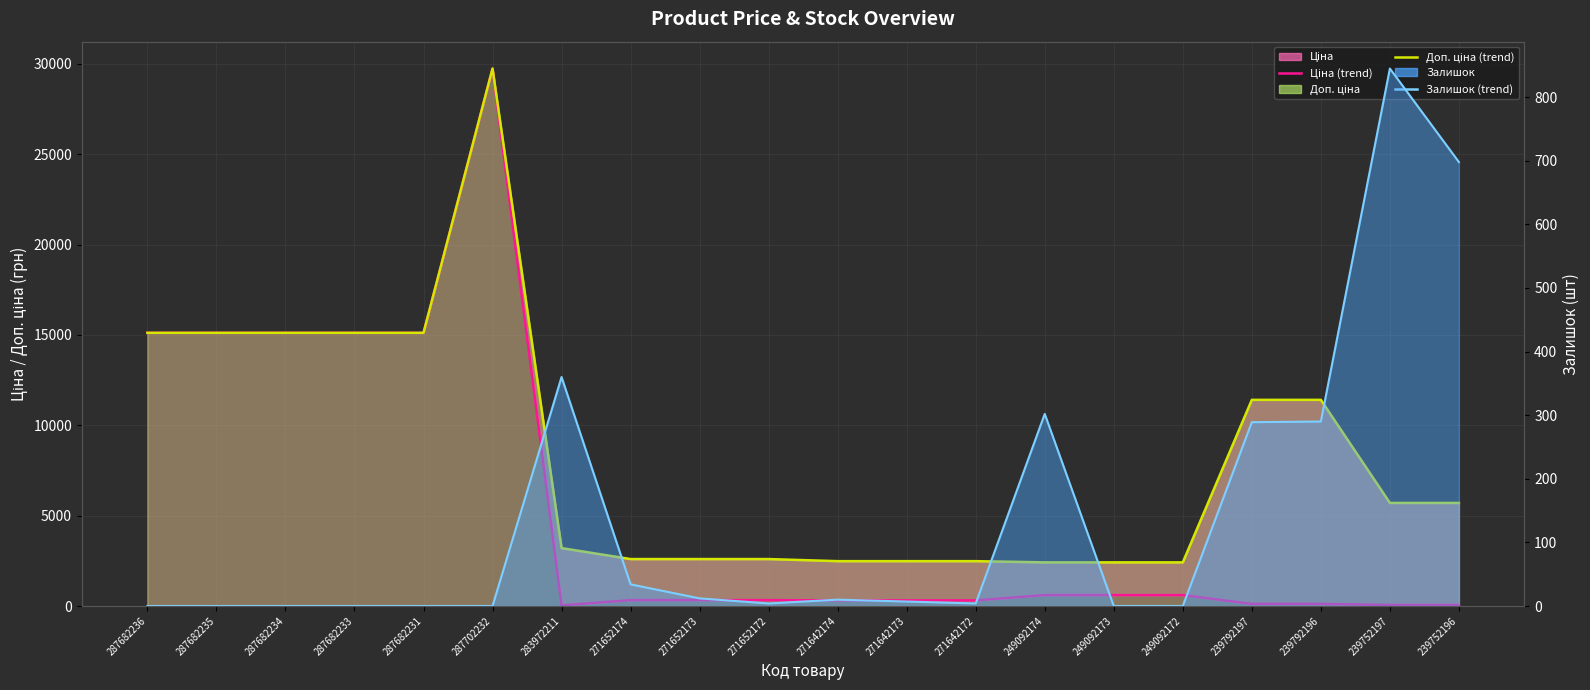

The value of Ціна (line) at 287682231 is 15120.0. True or false?

True